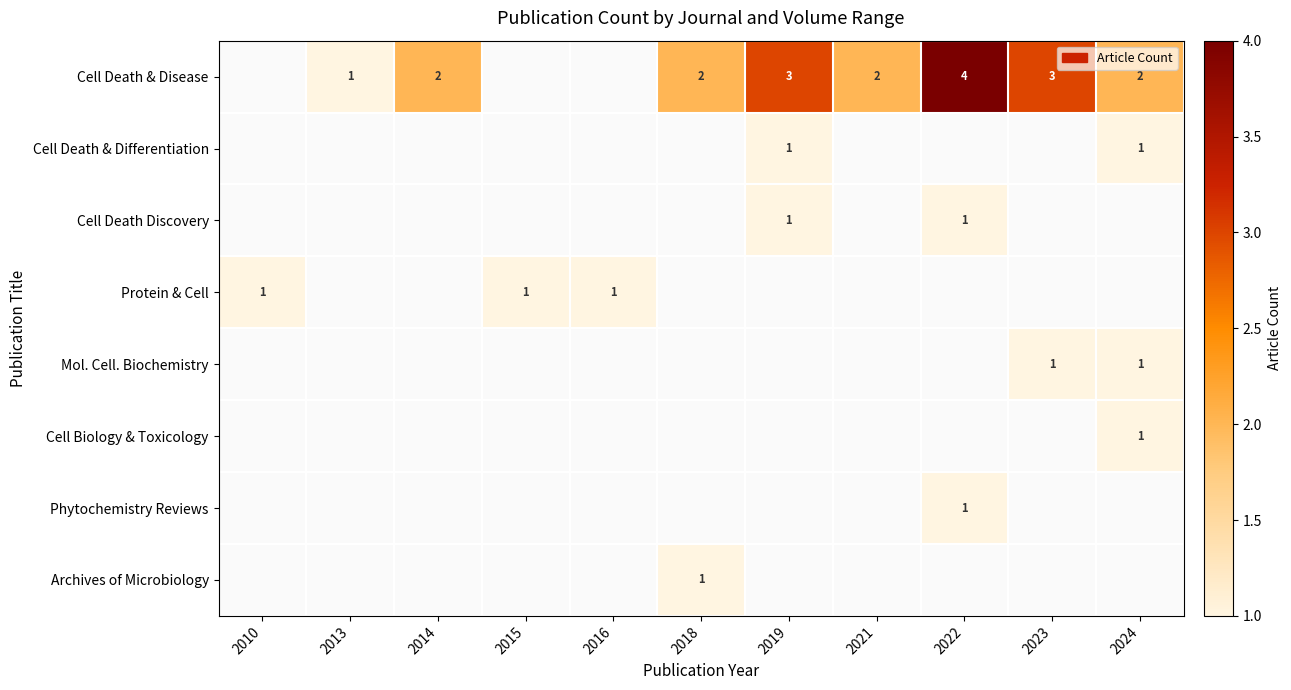

The Cell Death & Disease series shows 2 at 2014. True or false?

True